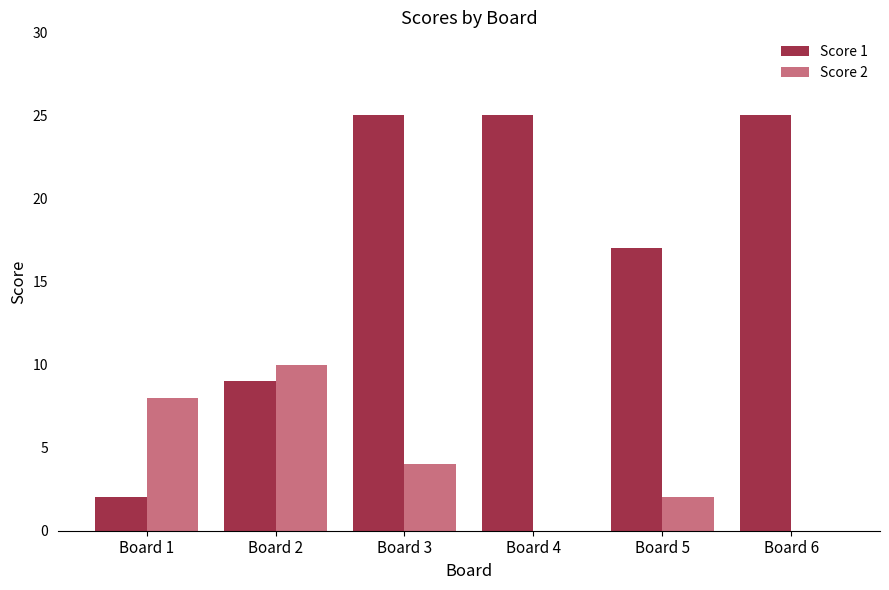

At which category is the sum across all series the highest?

Board 3